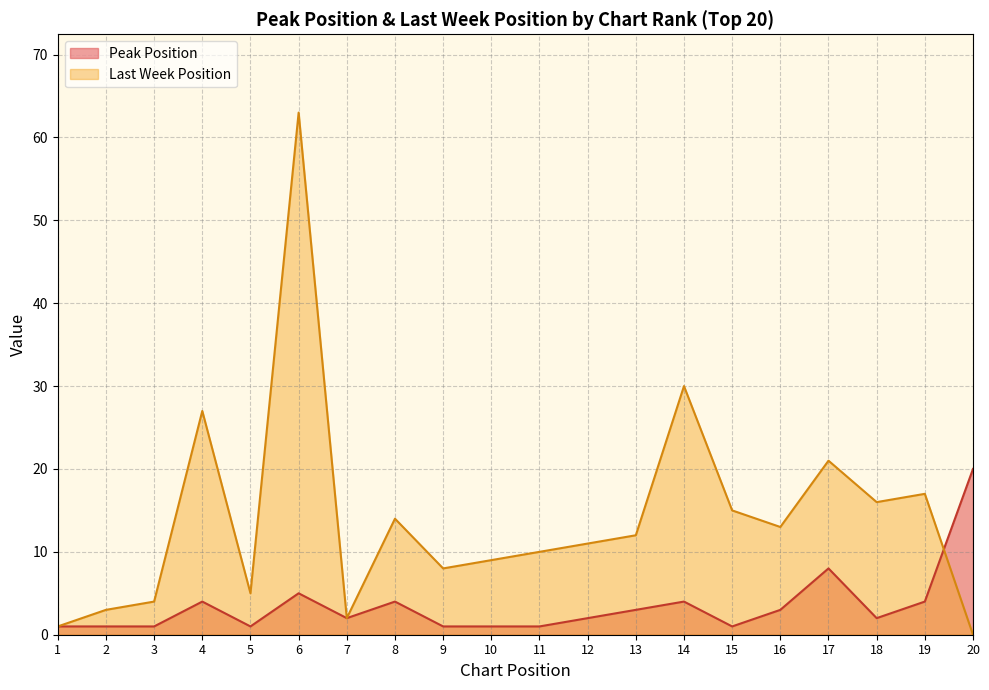

What is the maximum value shown in the chart?

63